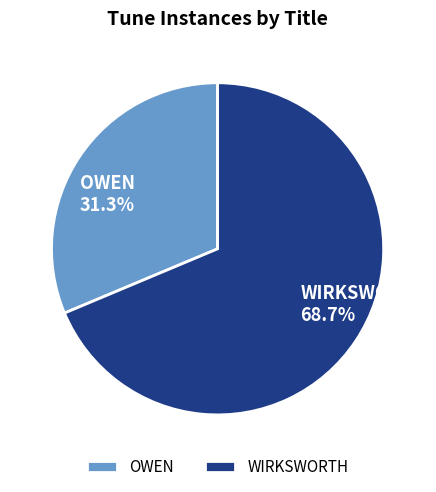

What percentage is NOT represented by OWEN?

68.7%